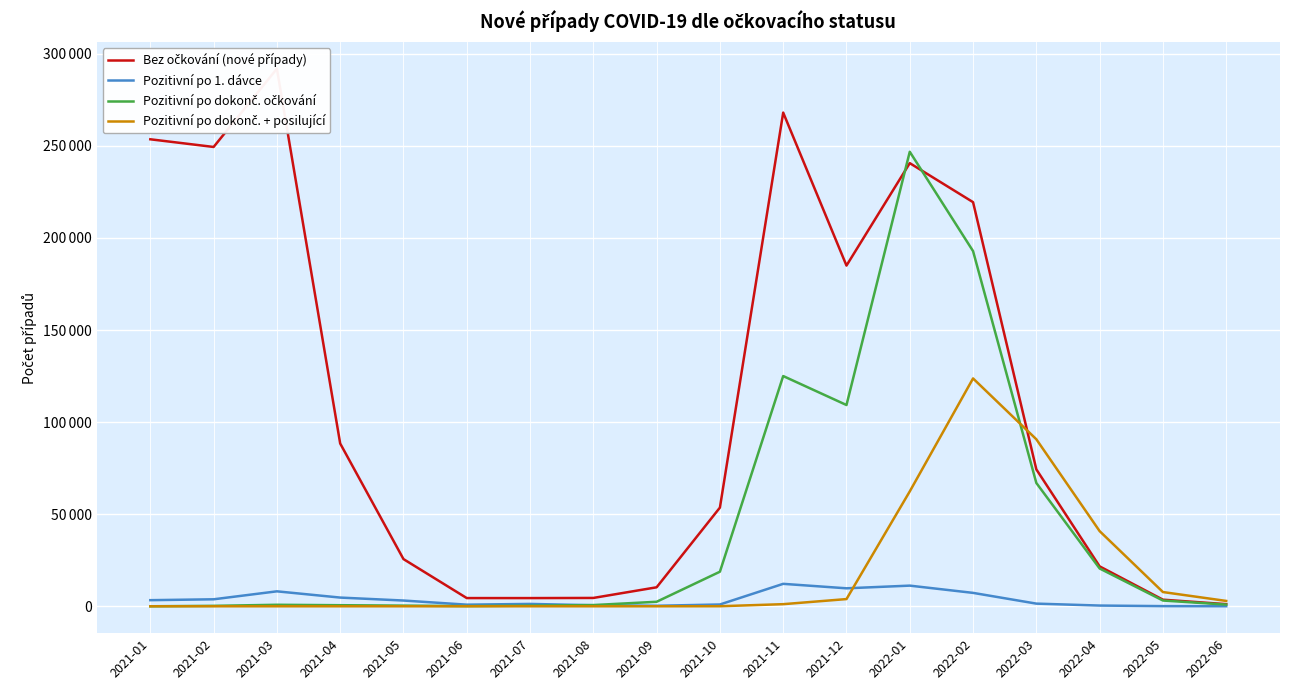

How many lines are shown in the chart?

4